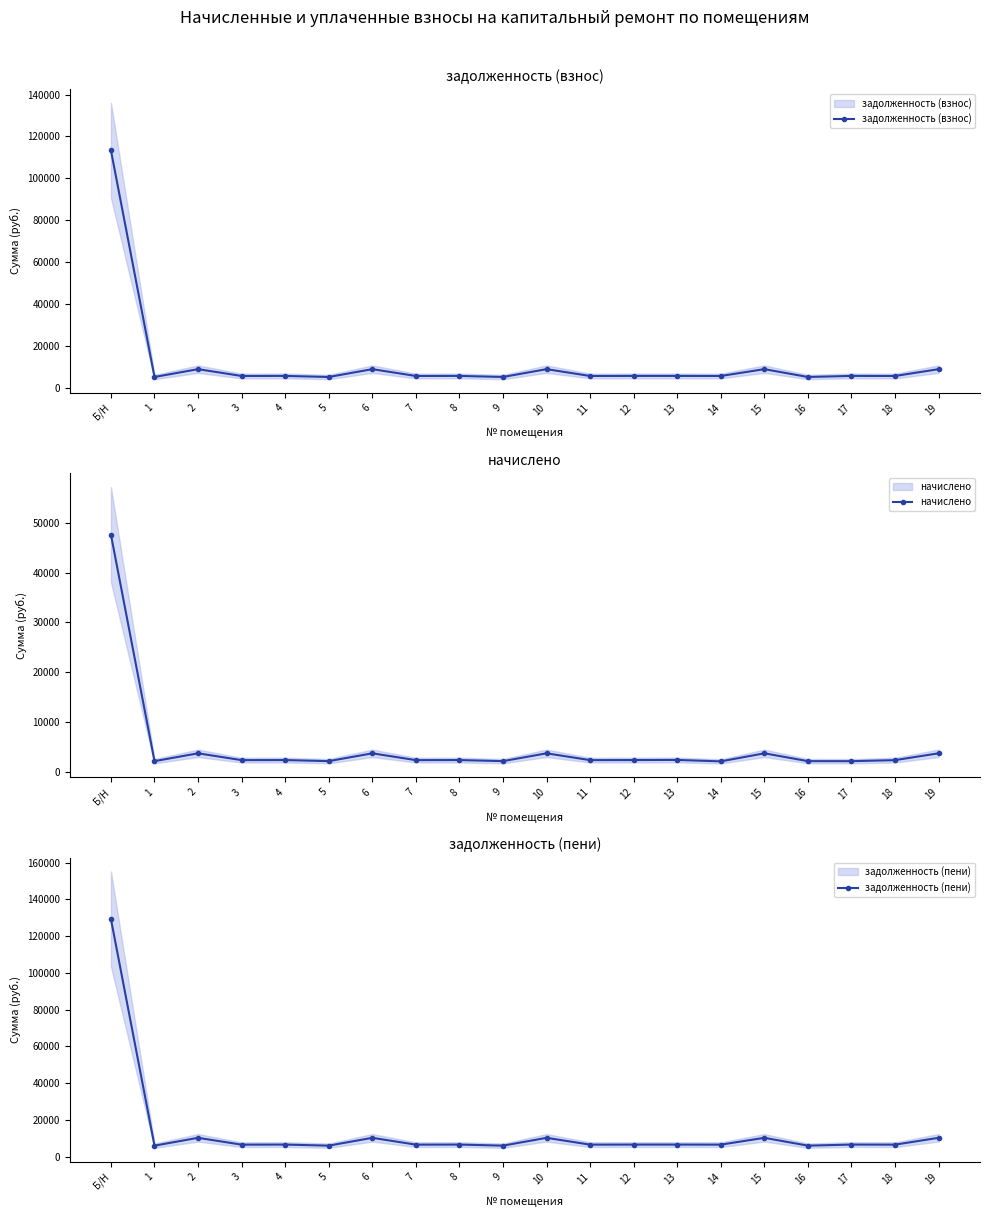

What is the label of the 20th point from the right?

Б/Н